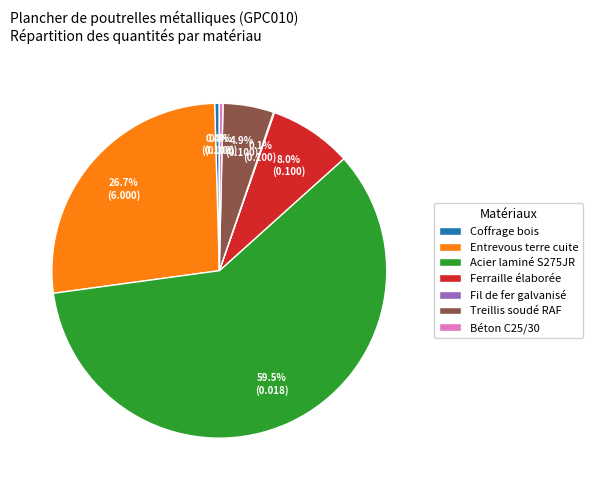

What is the largest slice in the pie chart?

Acier laminé S275JR